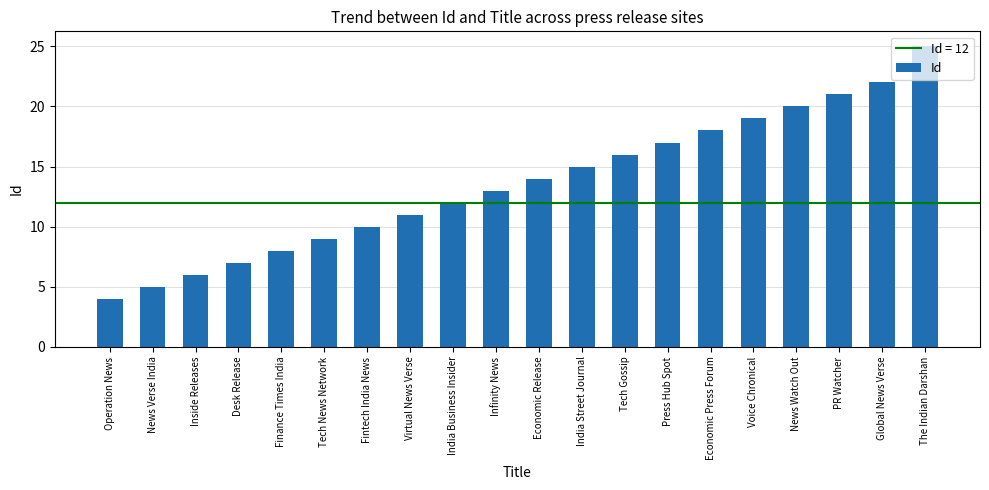

Reading left to right, transcribe all the data shown in this chart.

Operation News=4	News Verse India=5	Inside Releases=6	Desk Release=7	Finance Times India=8	Tech News Network=9	Fintech India News=10	Virtual News Verse=11	India Business Insider=12	Infinity News=13	Economic Release=14	India Street Journal=15	Tech Gossip=16	Press Hub Spot=17	Economic Press Forum=18	Voice Chronical=19	News Watch Out=20	PR Watcher=21	Global News Verse=22	The Indian Darshan=25